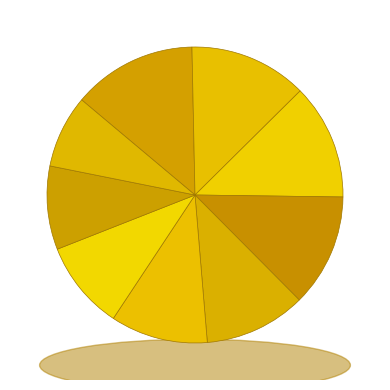

Is 蒋*欣 the majority of the pie?

No